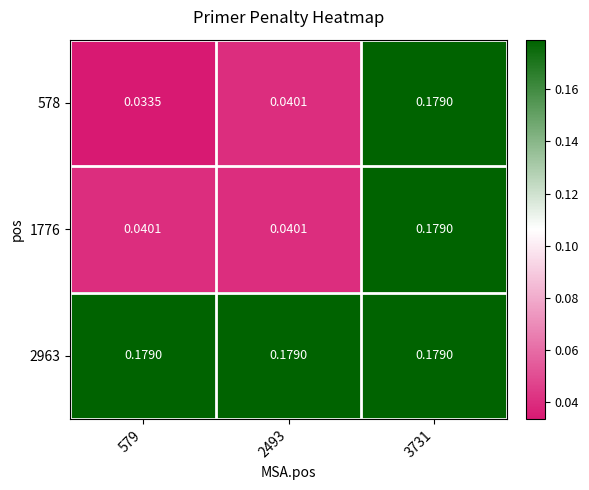

How many series are shown in this chart?

3